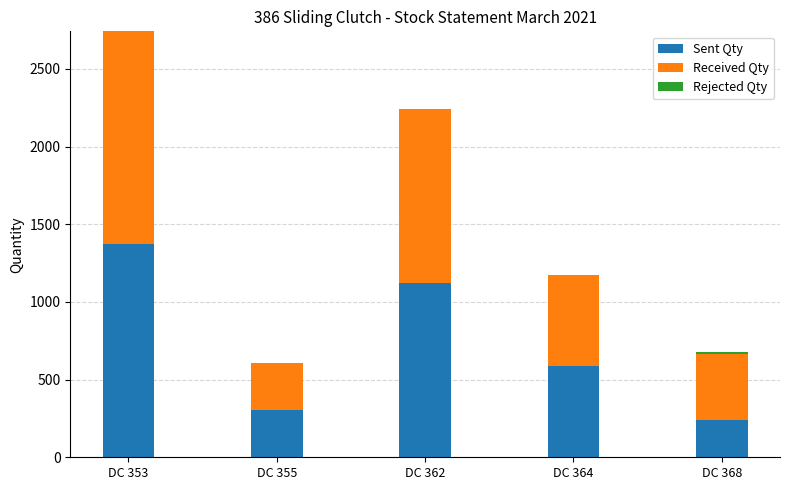

What is the total value across all series at DC 362?

2240